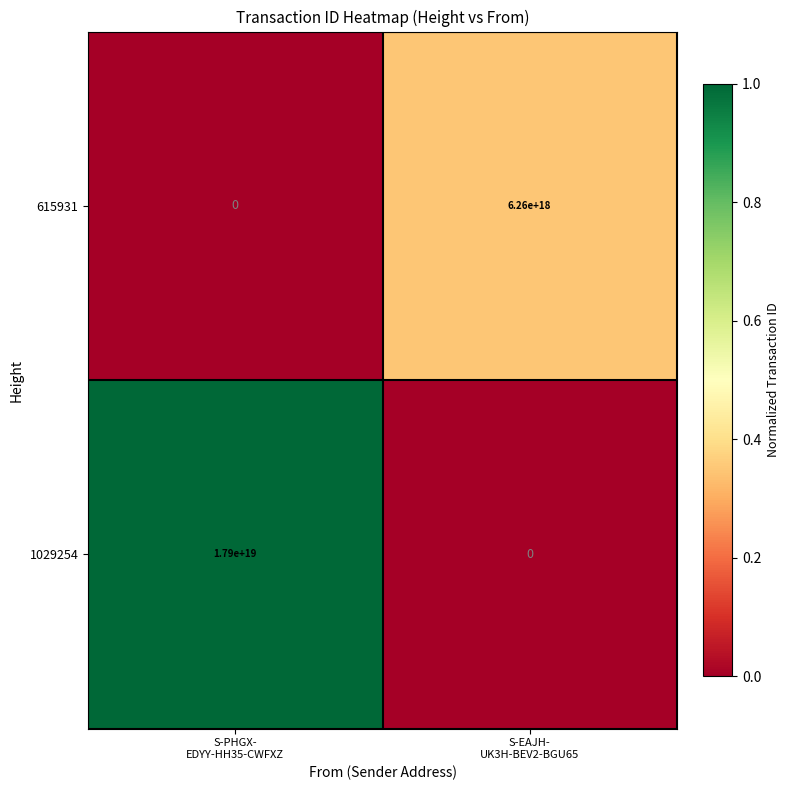

Which series has the largest total across all categories?

1029254